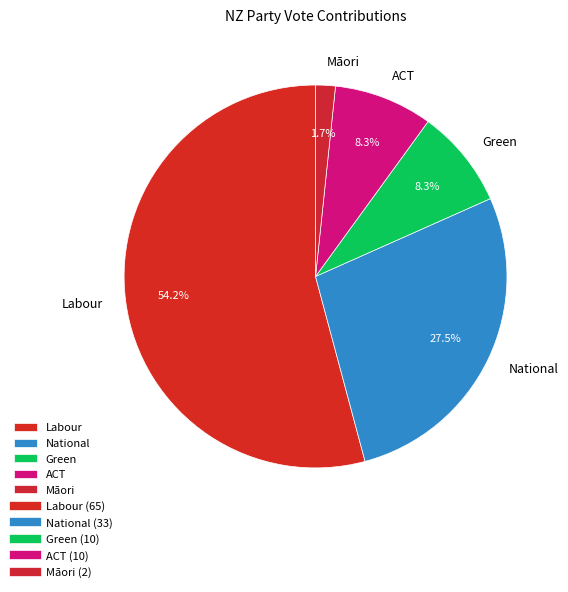

Is it true that Green is 8% of the pie?

True